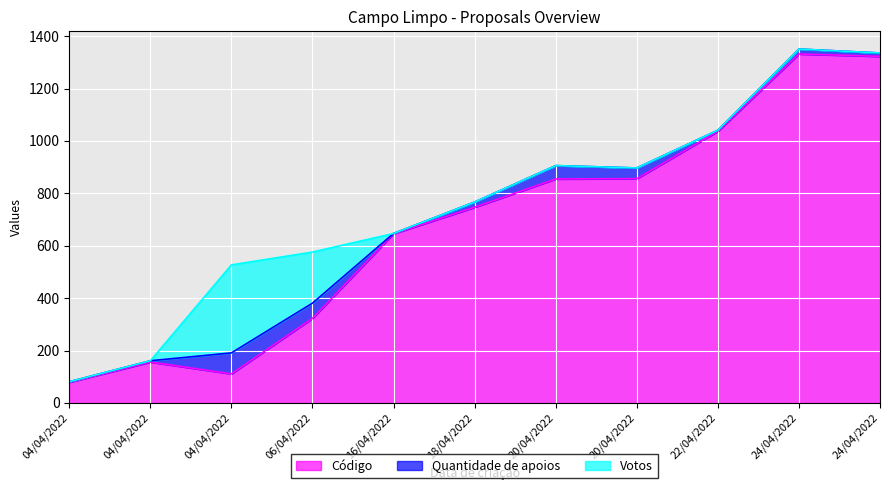

Between 06/04/2022 and 04/04/2022, which is larger?

06/04/2022